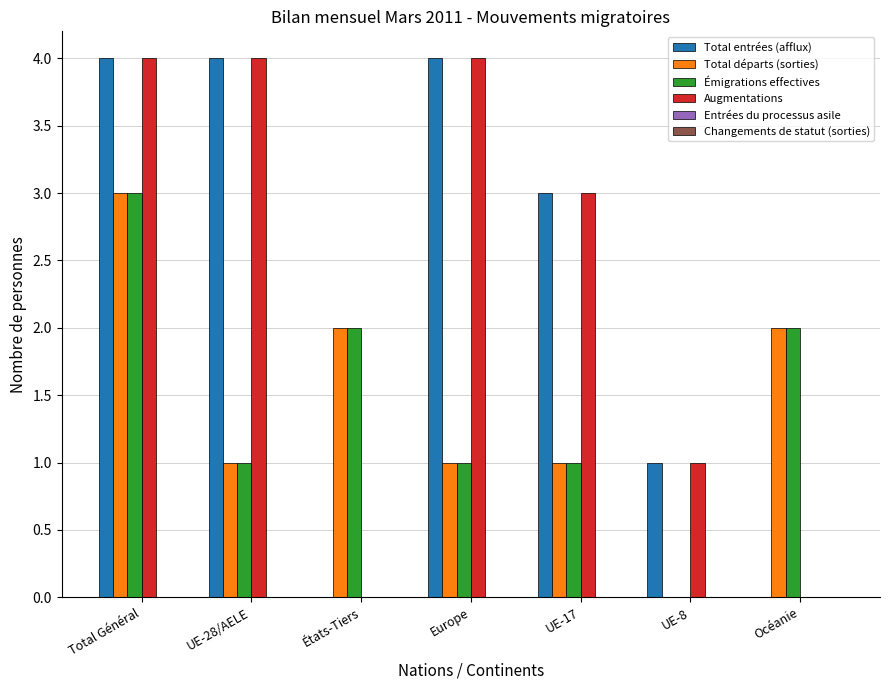

How many positive values does the Total départs (sorties) series have?

6